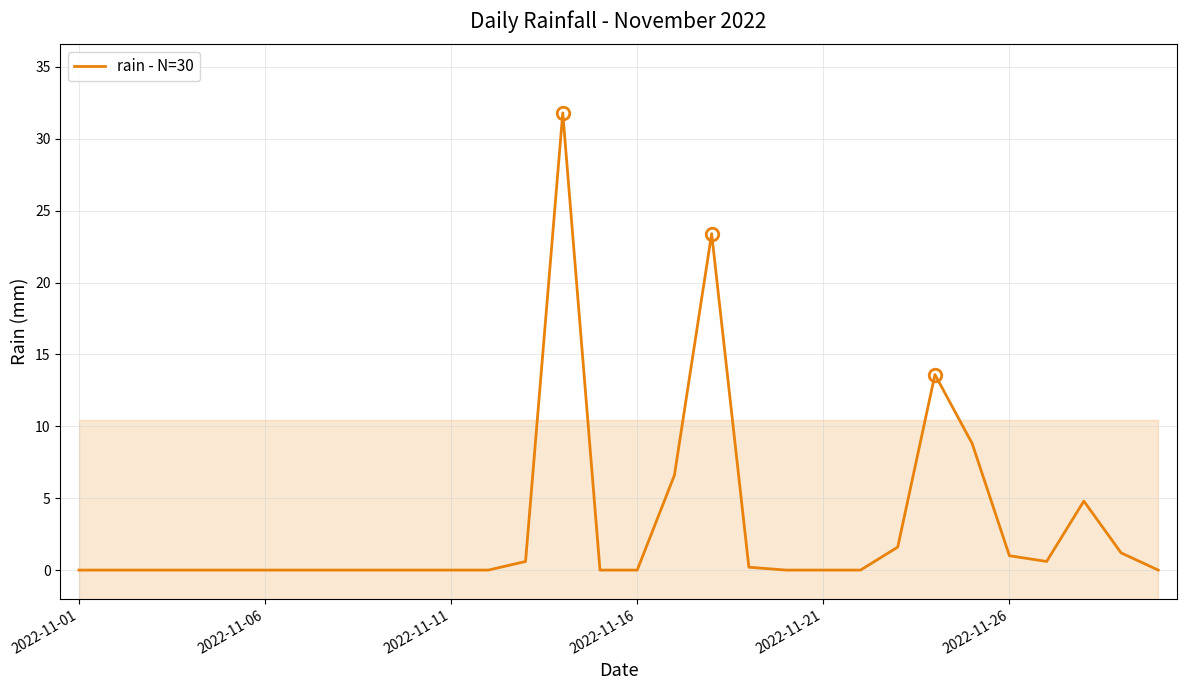

True or false: rain - N=30 has a value of 13.3 at 2022-11-11.

False